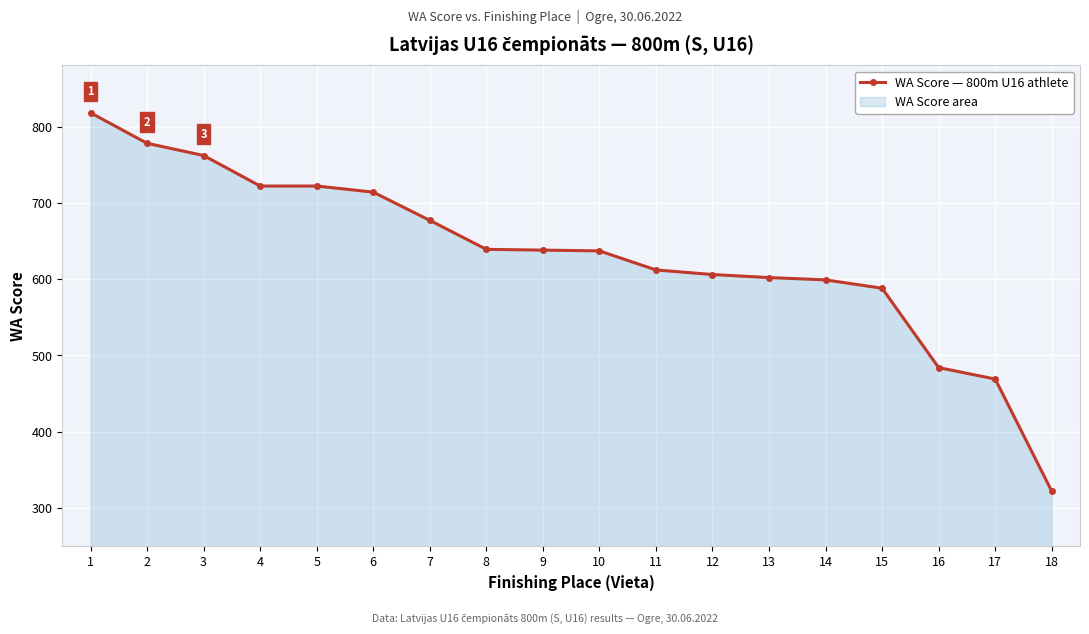

What is the difference between the values at 16 and 9?

154